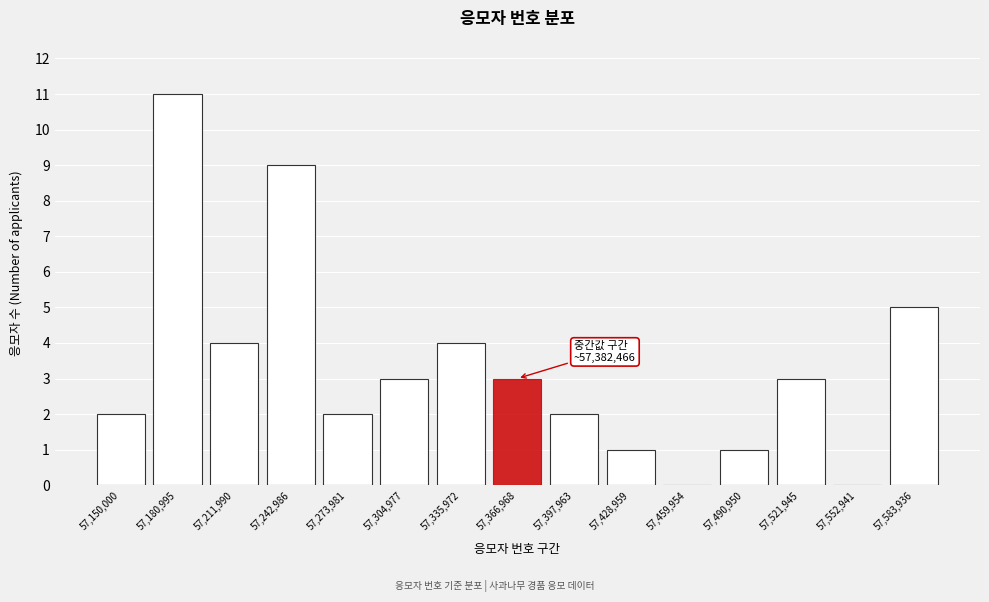

Reading left to right, extract all data points from this chart.

57,150,000=2	57,180,995=11	57,211,990=4	57,242,986=9	57,273,981=2	57,304,977=3	57,335,972=4	57,366,968=3	57,397,963=2	57,428,959=1	57,459,954=0	57,490,950=1	57,521,945=3	57,552,941=0	57,583,936=5